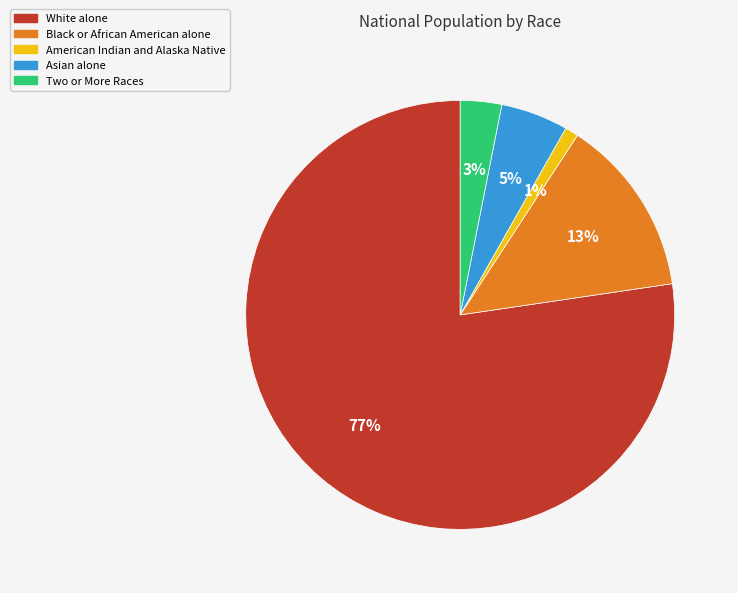

How many slices are in this pie chart?

5